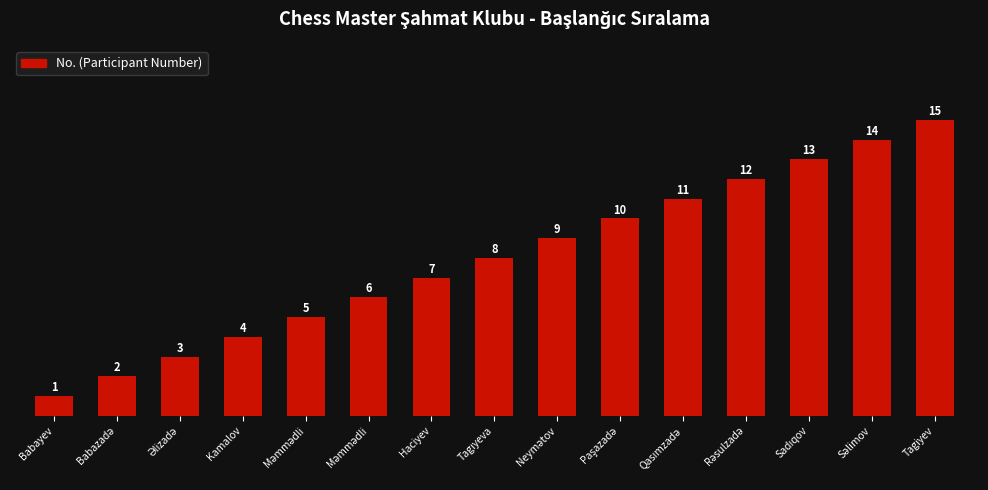

What value does the data have at Tagiyev, to the nearest 5?

15